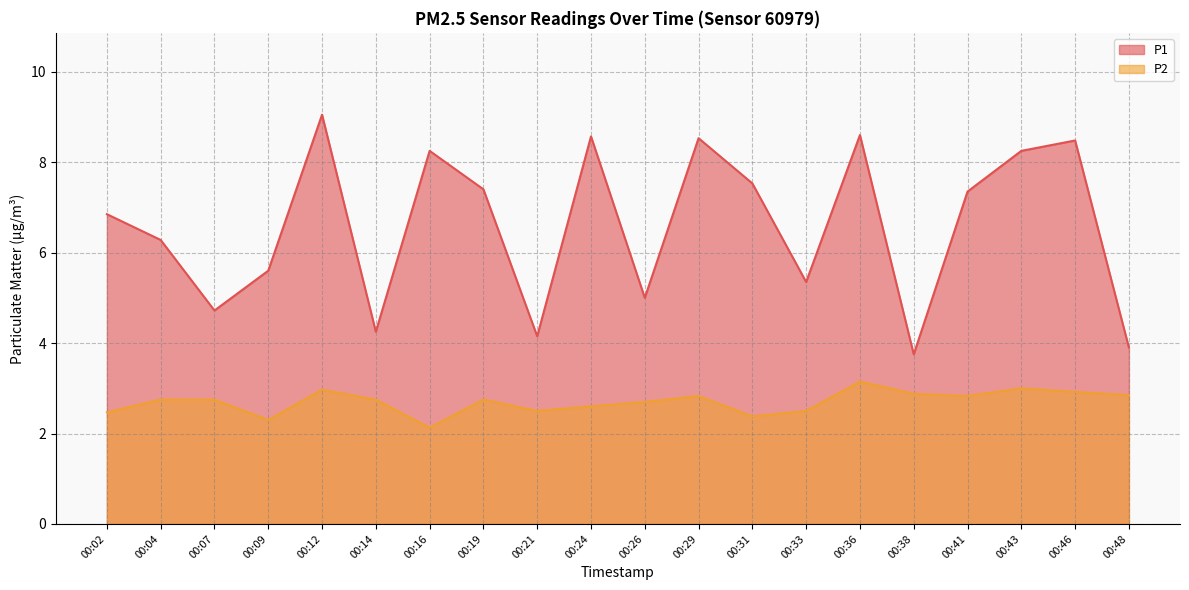

At which category does P1 reach its first local peak?

00:12